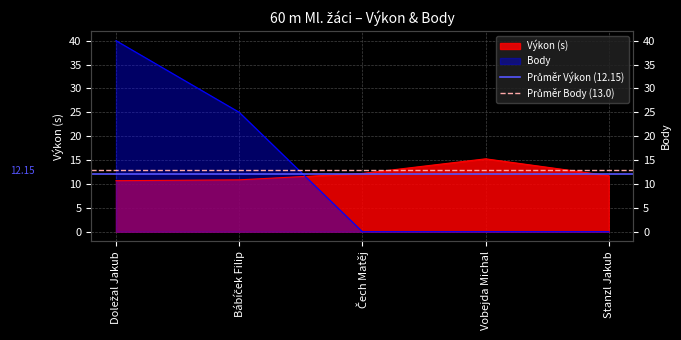

What is the highest value of the Průměr Body (13.0) series?

13.0